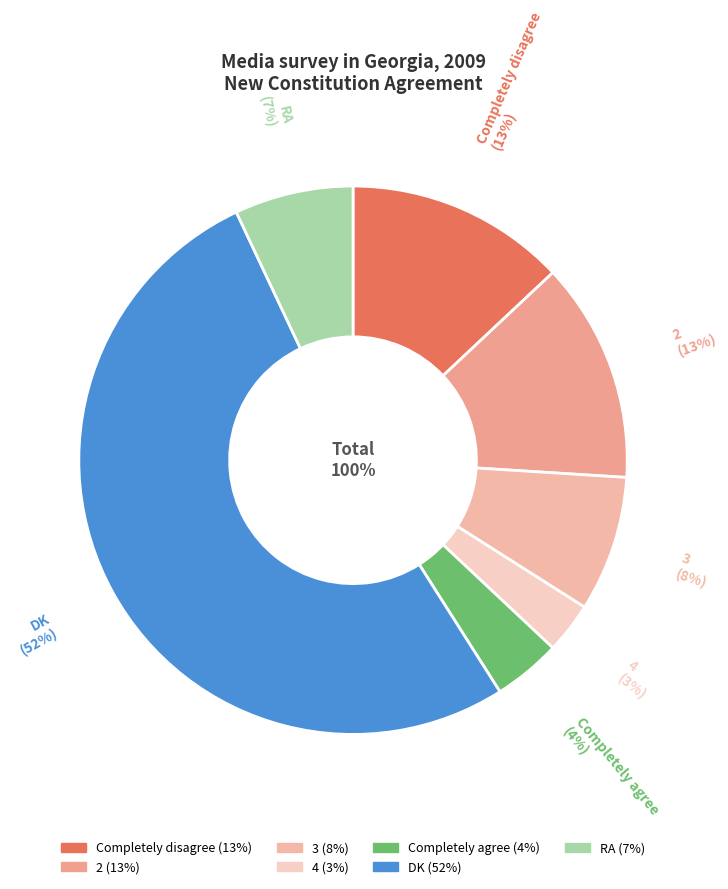

Does DK represent more than half of the total?

Yes